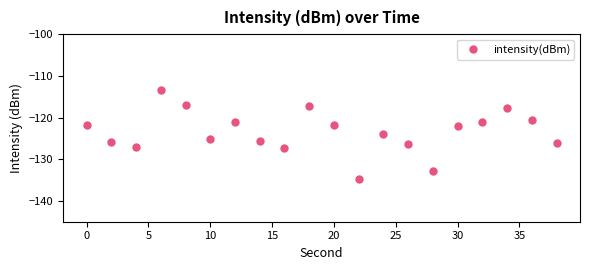

How many points are lower than both their immediate neighbors (excluding endpoints)?

5